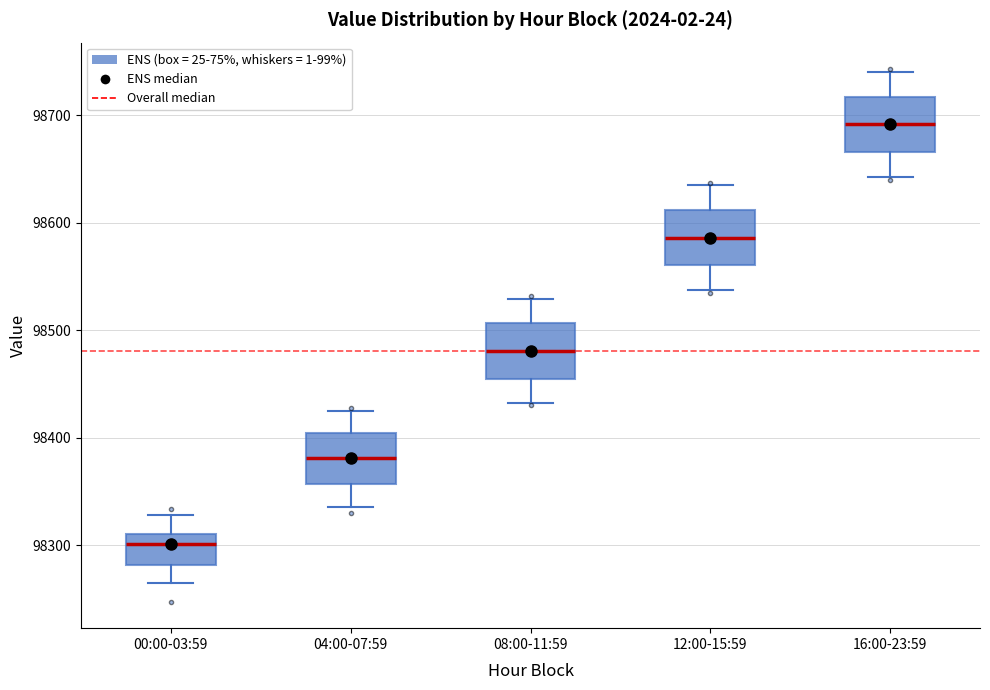

Which box has the highest median line?

16:00-23:59